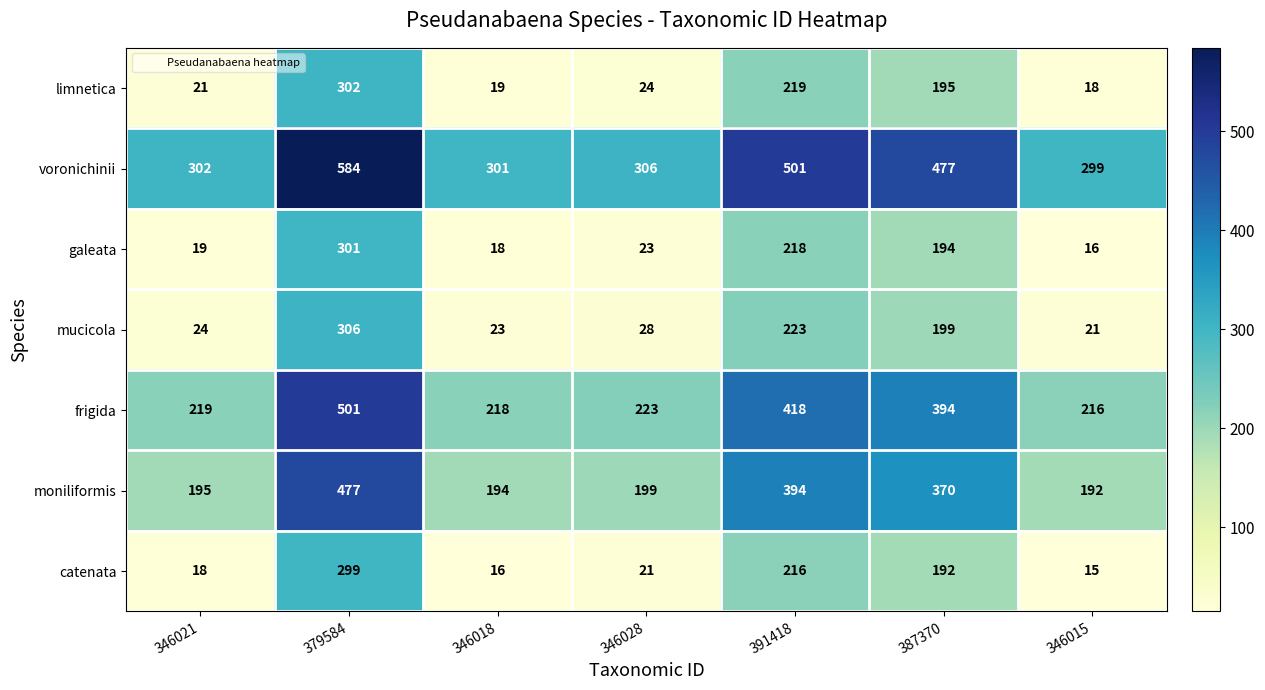

What is the sum of all mucicola values?

824